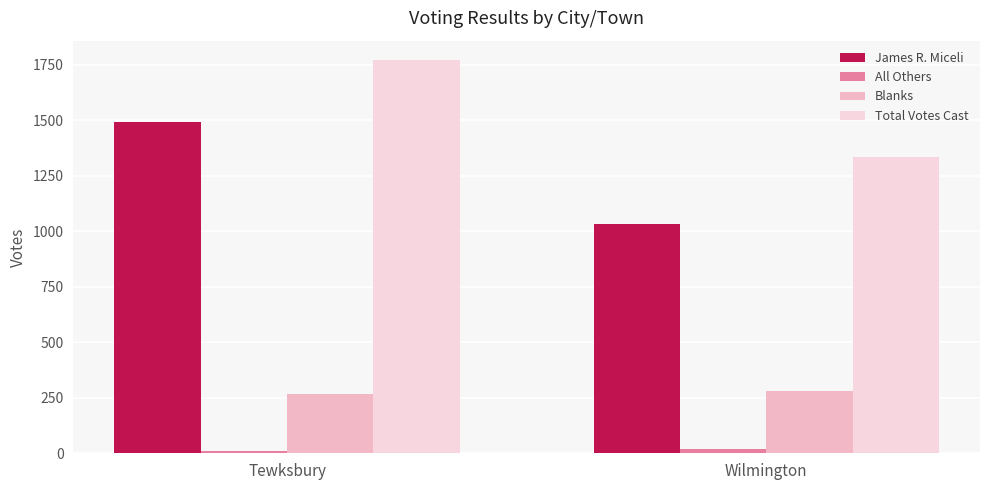

Count the James R. Miceli values in the range 1034 to 1492.

2